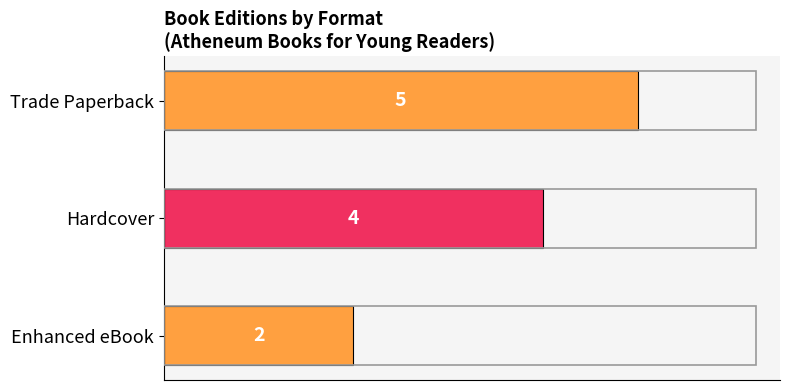

Rank the categories by value from lowest to highest.

Enhanced eBook, Hardcover, Trade Paperback